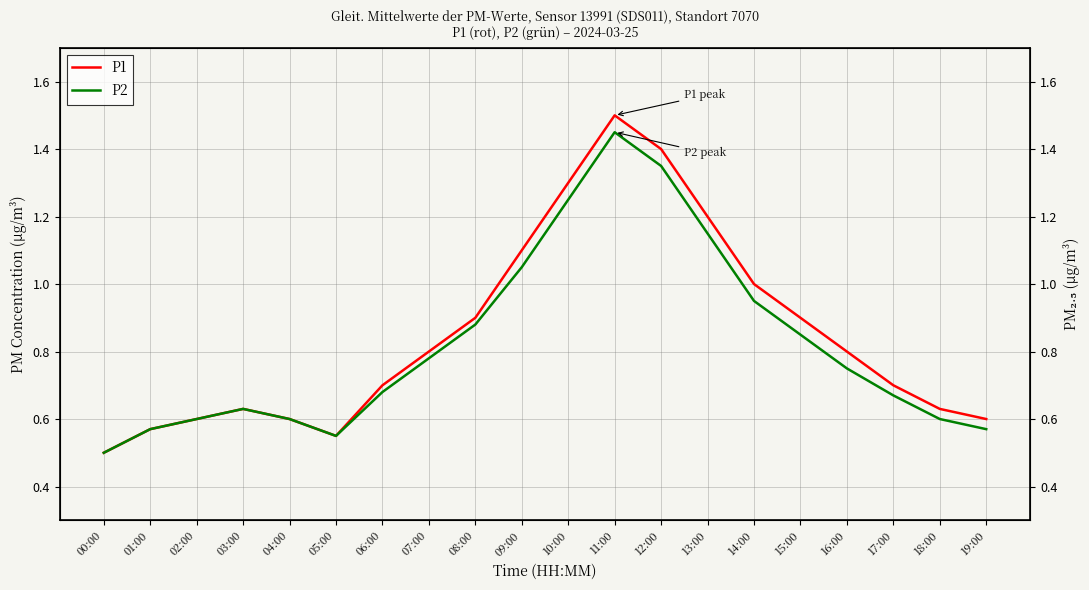

Where is the first local minimum for P1?

05:00